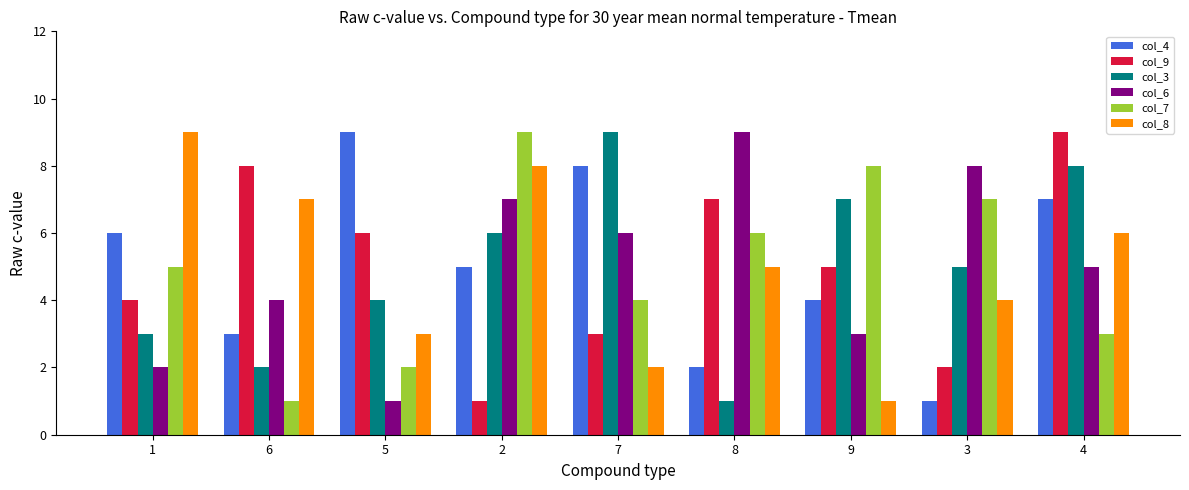

At which label is col_9 closest to 5?

9